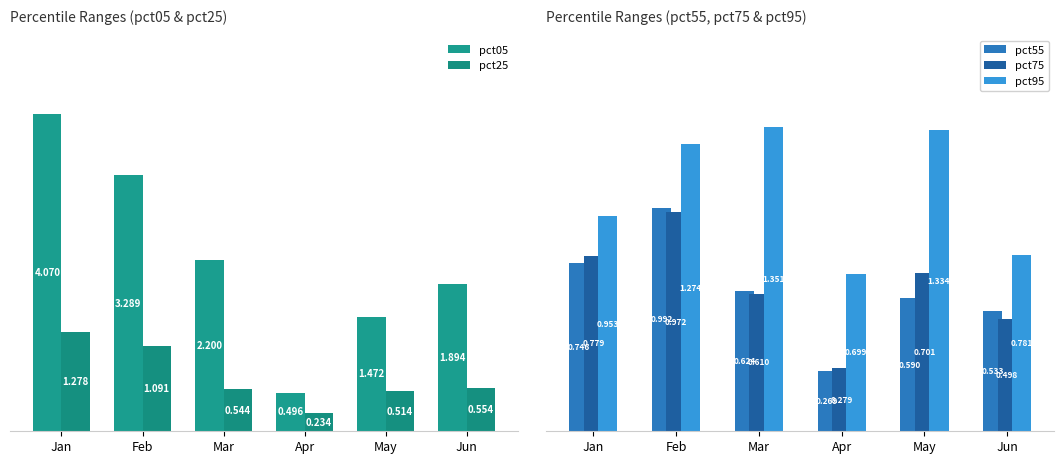

How many bars are there in total?

30